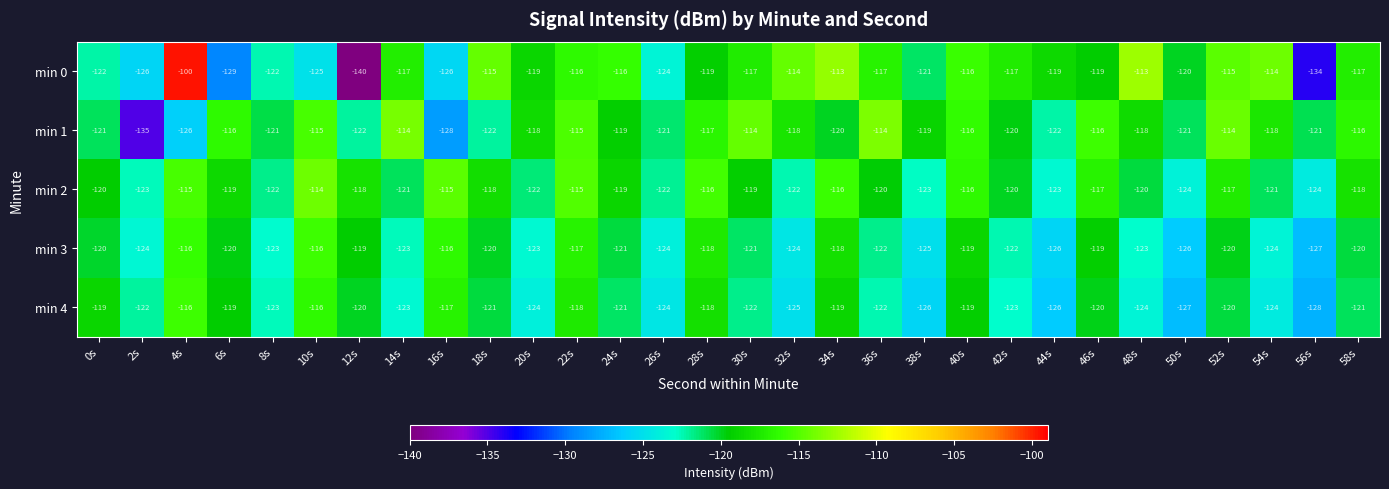

What value does the min 2 series have at 12s?

-118